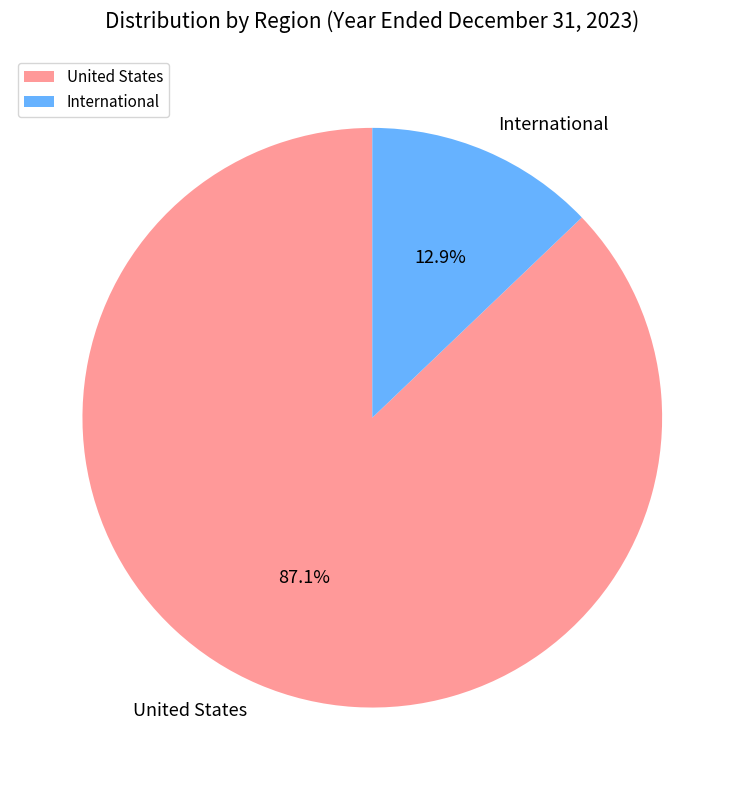

Does United States represent more than half of the total?

Yes